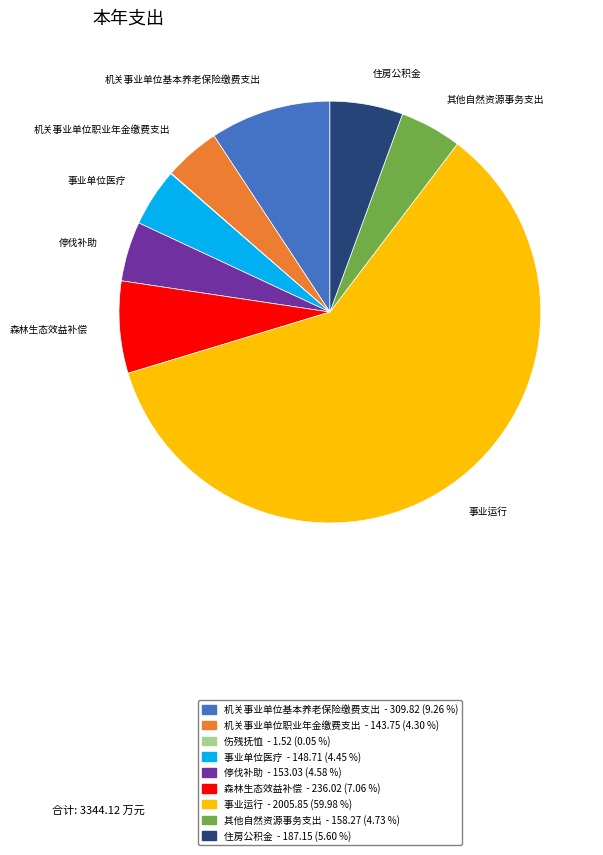

Between 机关事业单位基本养老保险缴费支出 - 309.82 (9.26 %) and 事业运行 - 2005.85 (59.98 %), which is larger?

事业运行 - 2005.85 (59.98 %)